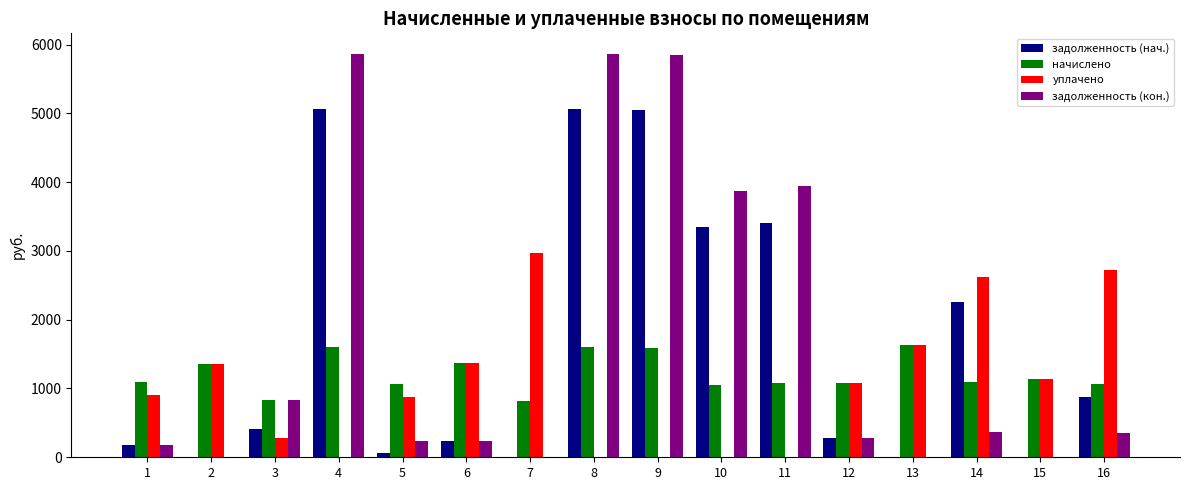

Is the value of задолженность (нач.) at 7 greater than the value of начислено at 5?

No